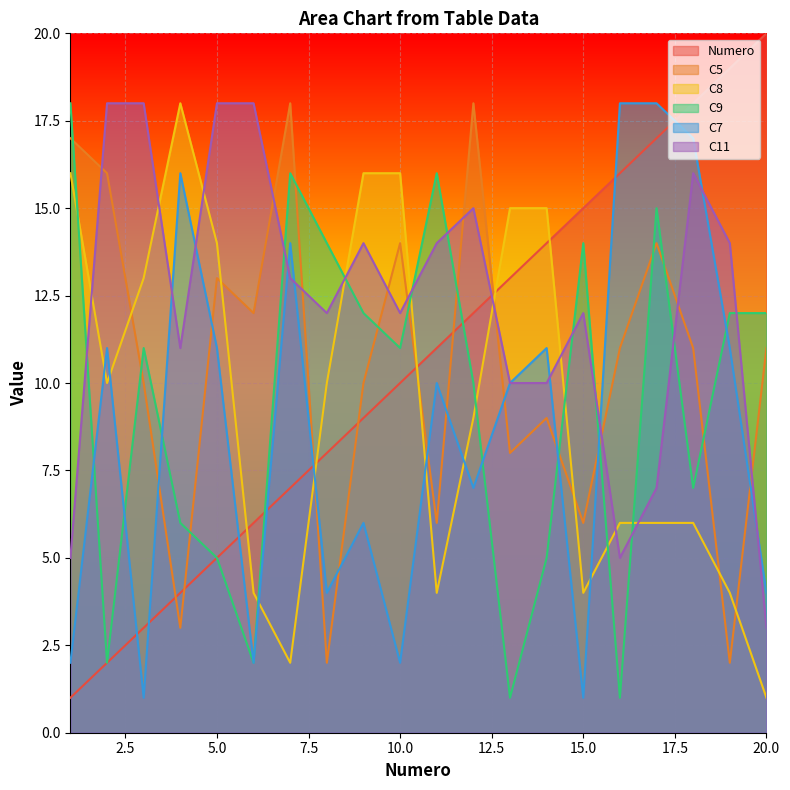

How many data points in Numero are above 11?

9